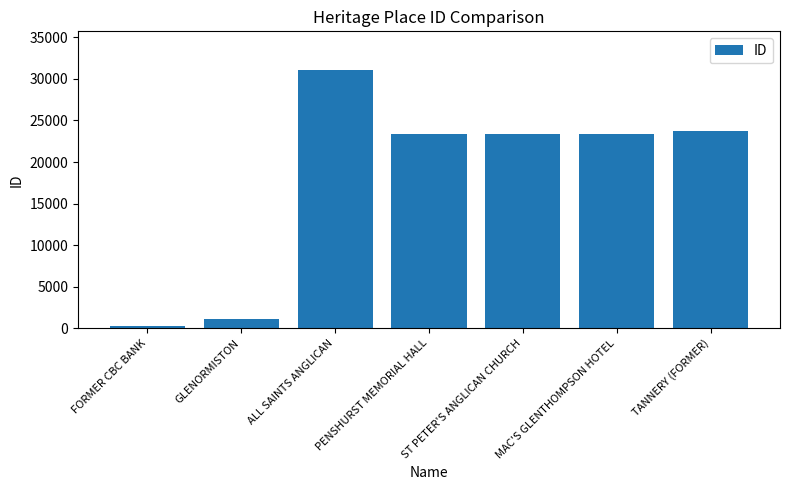

Read the value at TANNERY (FORMER).

23738